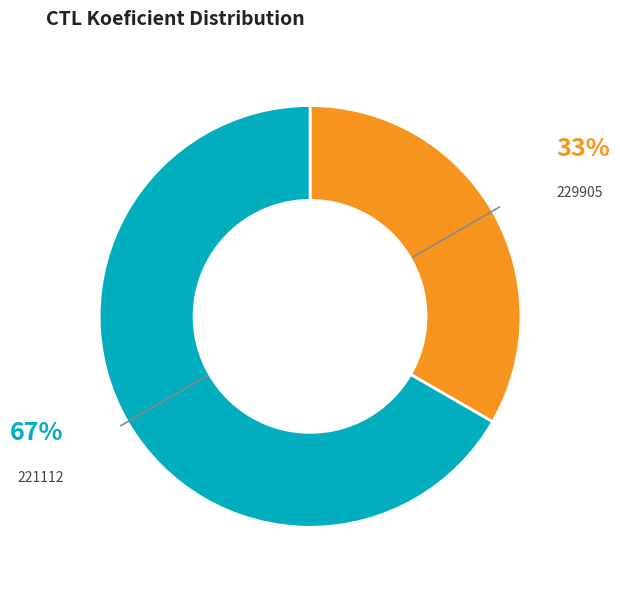

Is there a majority slice in this chart?

Yes